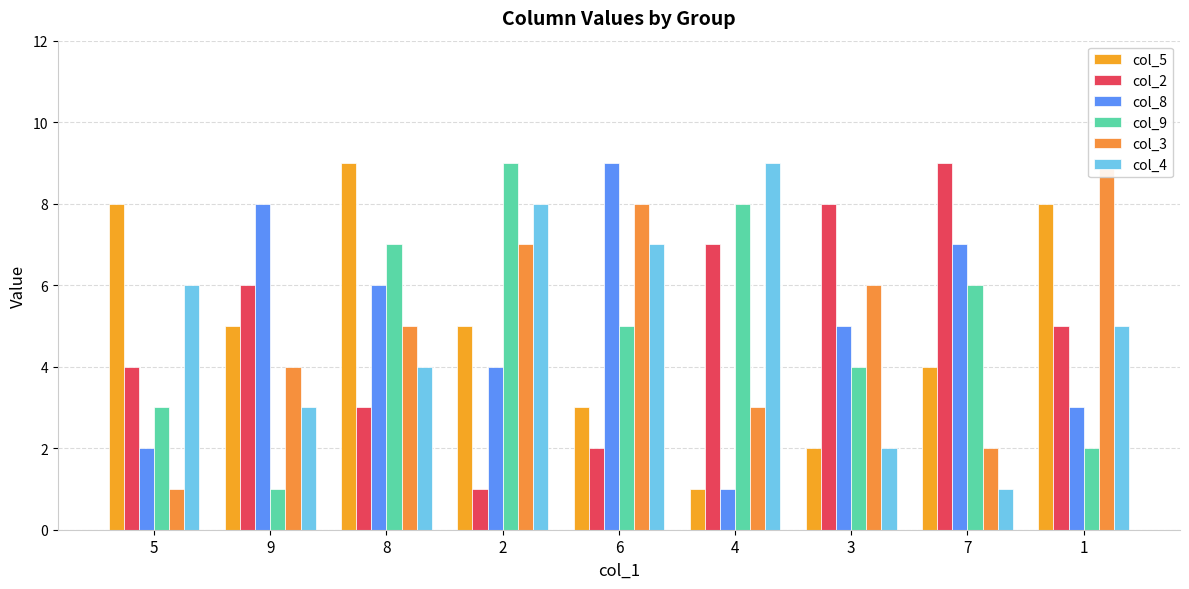

Is it true that col_5 equals 9 at 8?

True